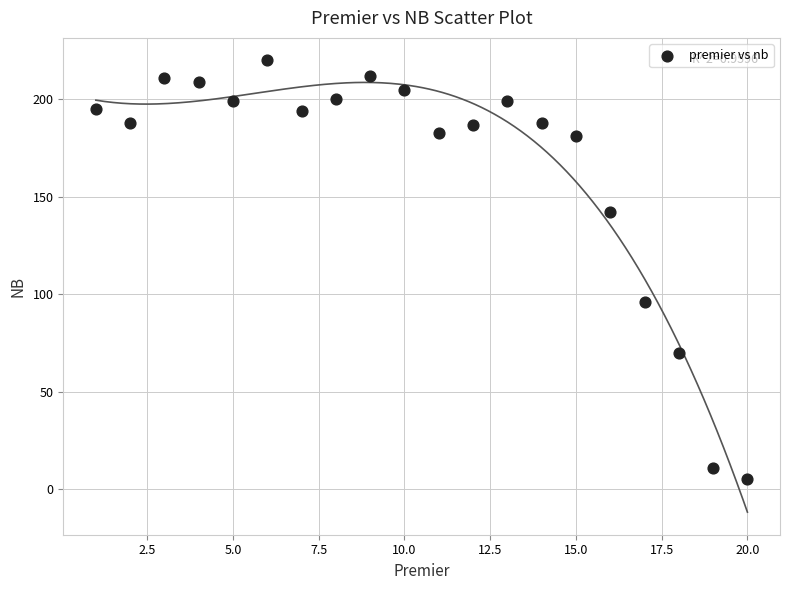

What is the range of X values (max minus min)?

19